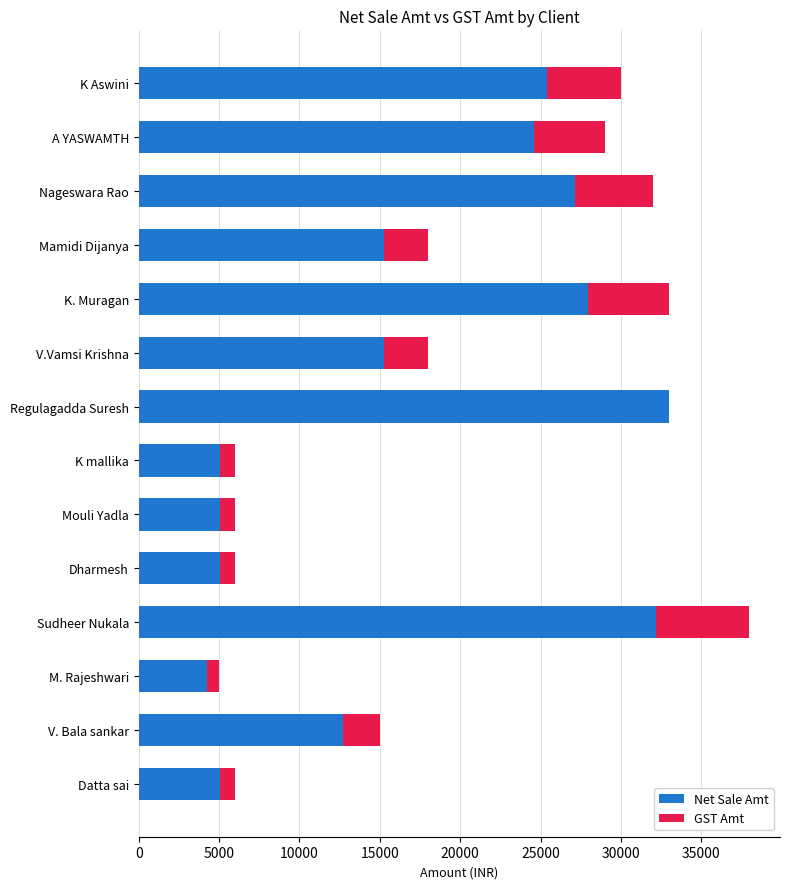

True or false: Net Sale Amt has a value of 3259.7 at K mallika.

False